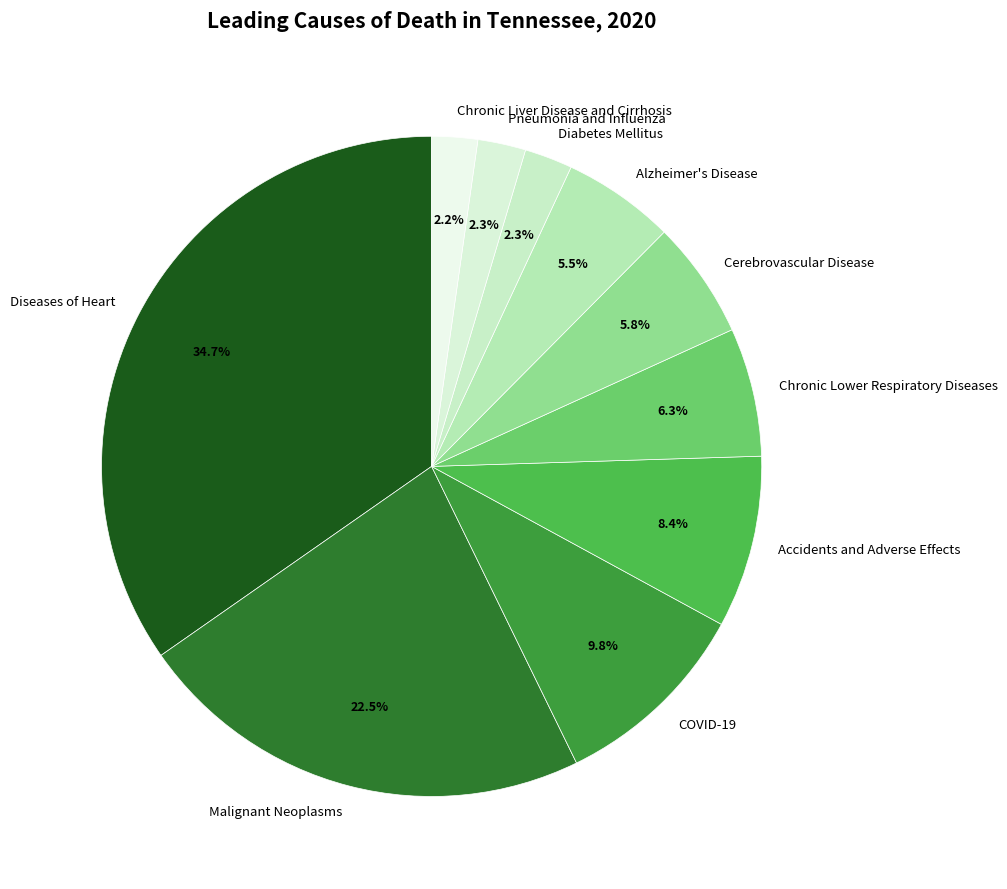

Is COVID-19 the majority of the pie?

No